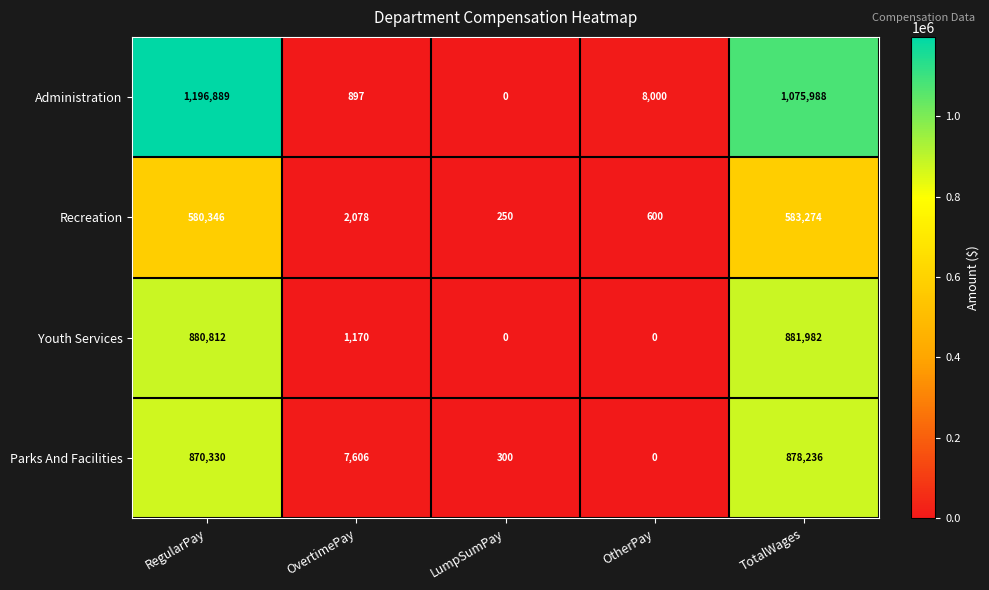

Reading right to left, extract all data points from this chart.

Administration: TotalWages=1075988	OtherPay=8000	LumpSumPay=0	OvertimePay=897	RegularPay=1196889
Recreation: TotalWages=583274	OtherPay=600	LumpSumPay=250	OvertimePay=2078	RegularPay=580346
Youth Services: TotalWages=881982	OtherPay=0	LumpSumPay=0	OvertimePay=1170	RegularPay=880812
Parks And Facilities: TotalWages=878236	OtherPay=0	LumpSumPay=300	OvertimePay=7606	RegularPay=870330